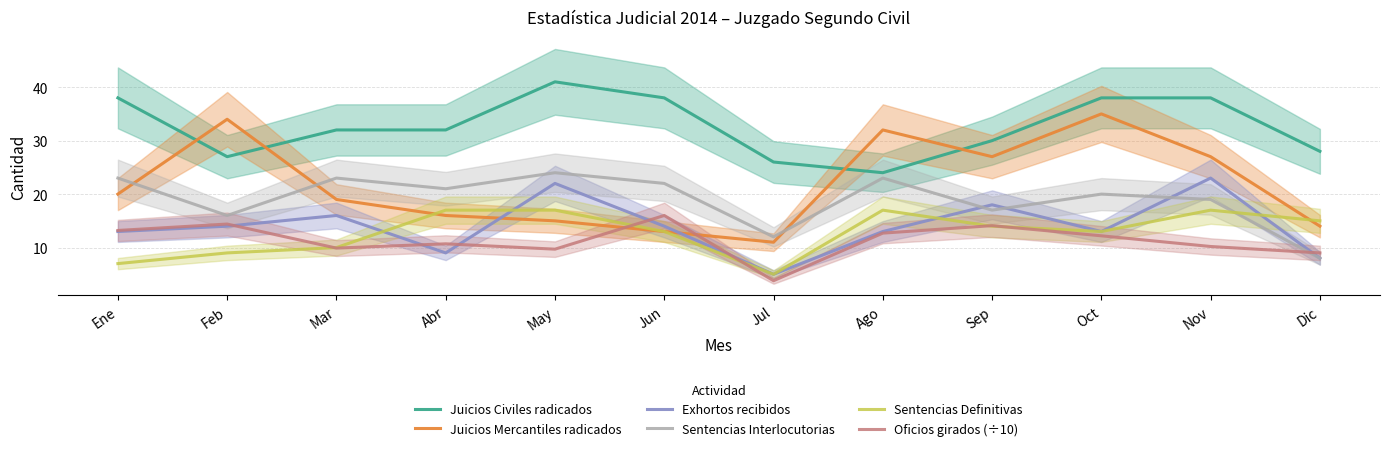

Rank the series by their maximum value, from lowest to highest.

Oficios girados (÷10), Sentencias Definitivas, Exhortos recibidos, Sentencias Interlocutorias, Juicios Mercantiles radicados, Juicios Civiles radicados